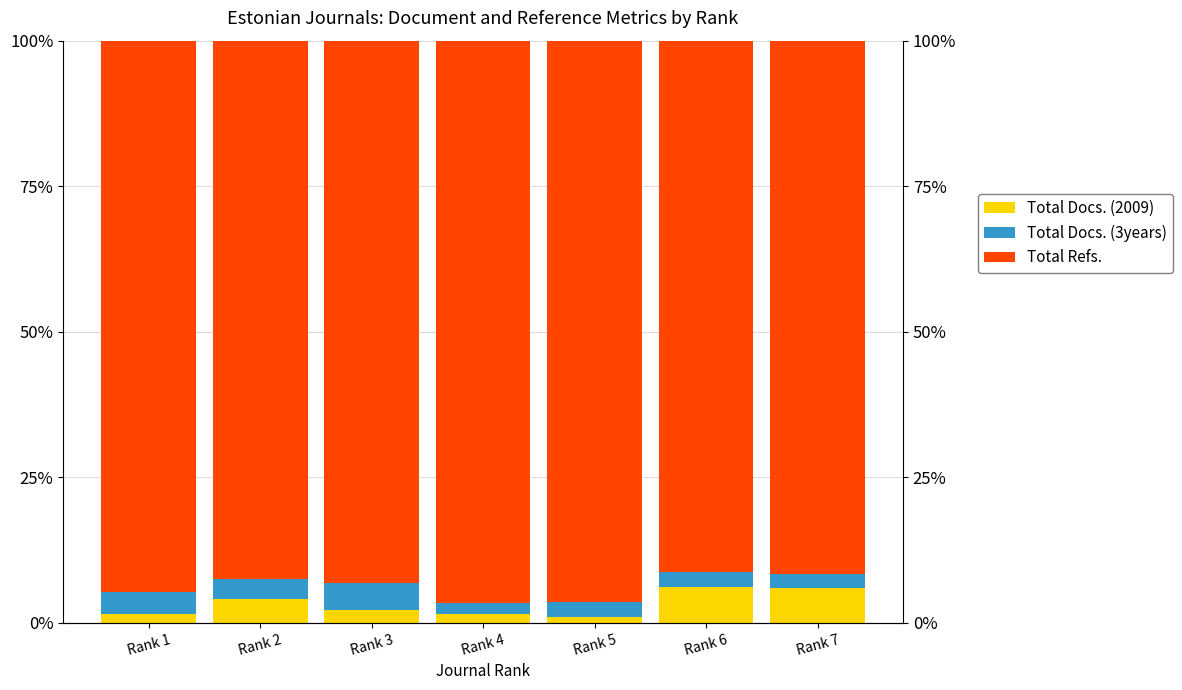

What is the difference between the maximum and minimum values in the Total Docs. (3years) series?

2.9